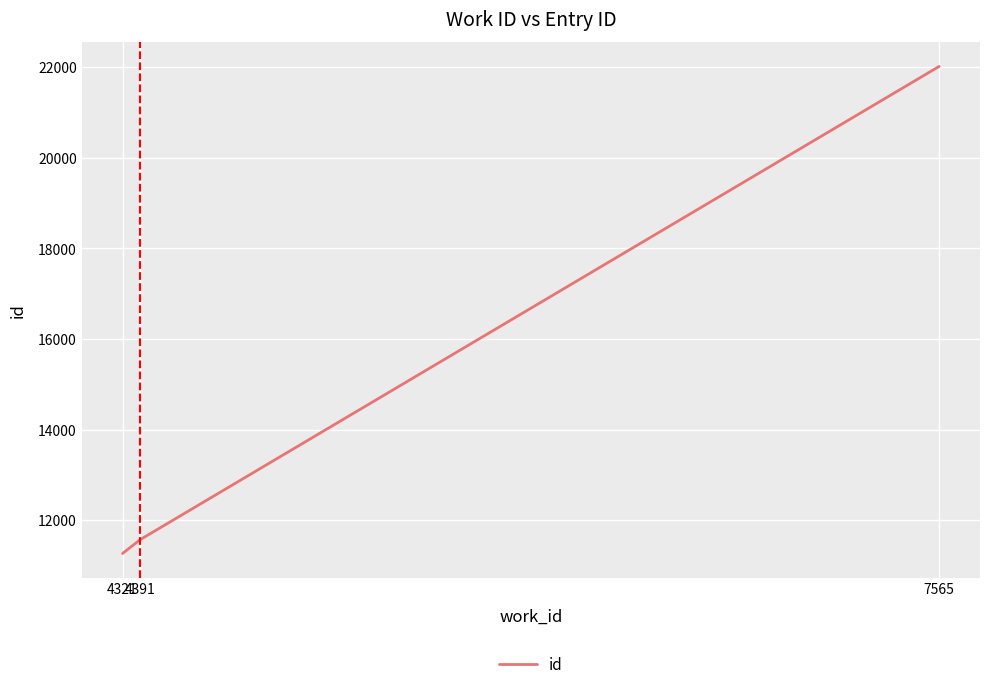

True or false: the data shows 4981 at 4321.

False